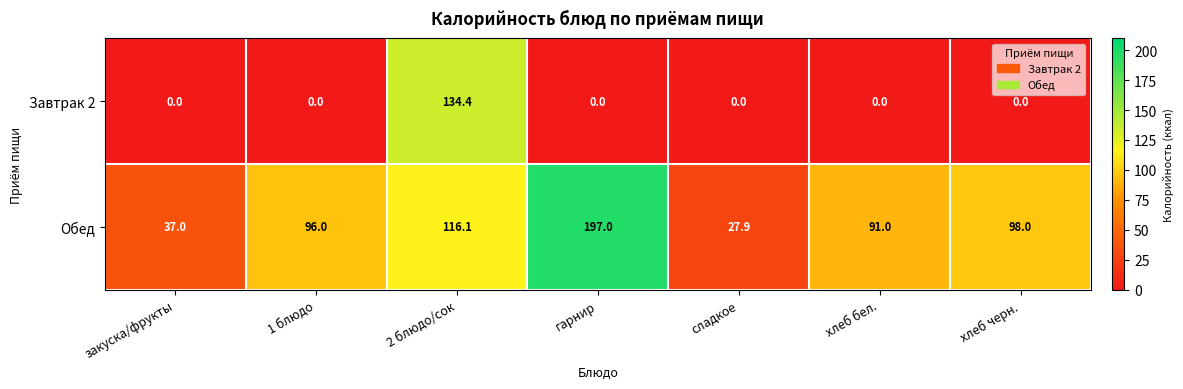

Which series has the widest spread of values?

Обед